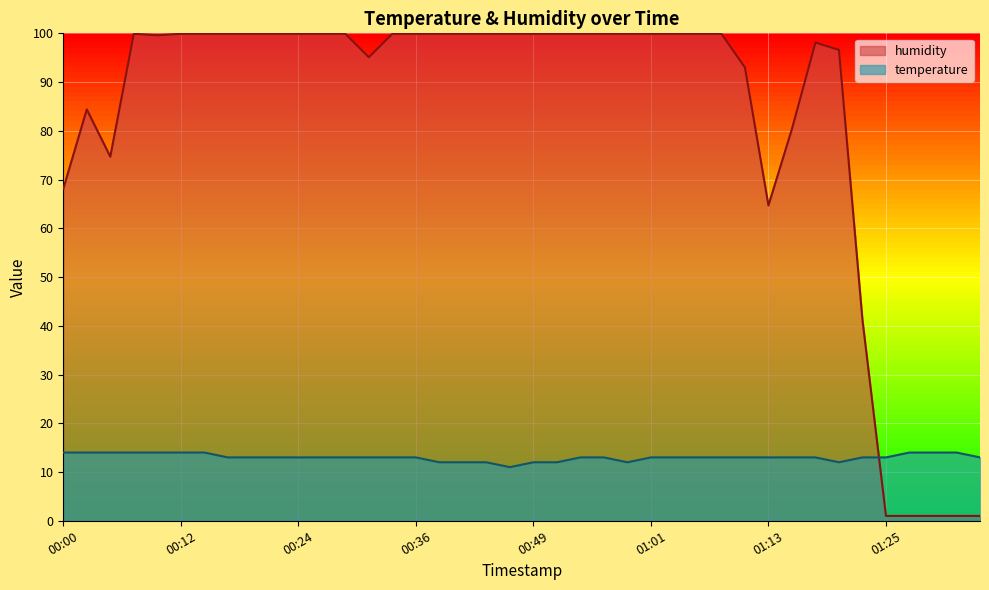

Is the value of temperature at 00:56 greater than the value of humidity at 00:17?

No